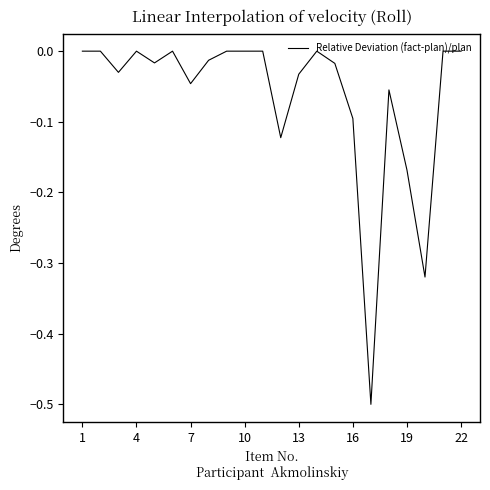

True or false: the data has more than 2 interior local peaks.

True